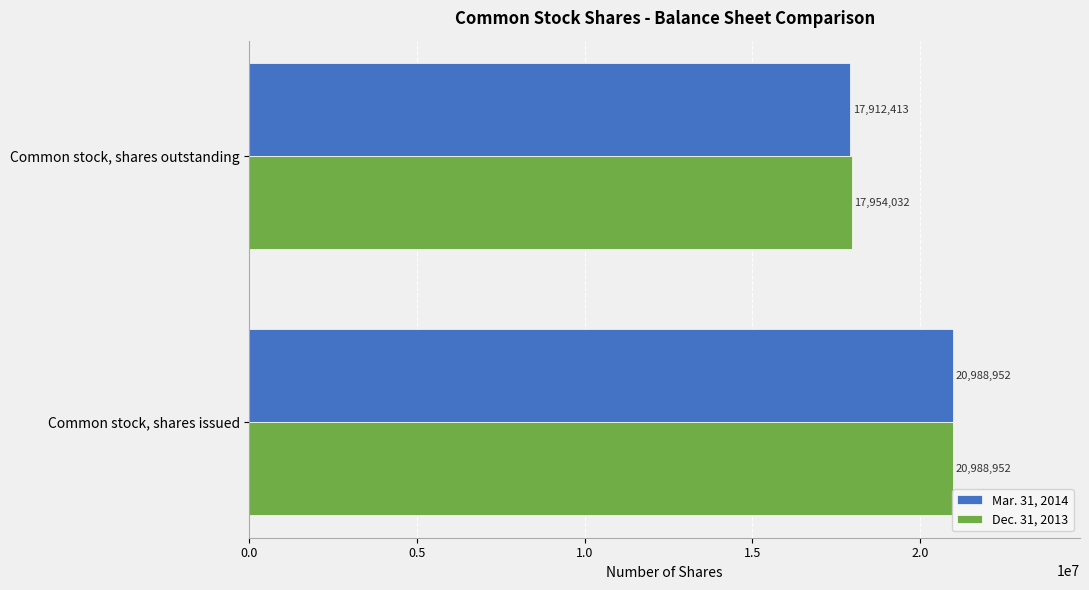

Count the Mar. 31, 2014 values in the range 17912413 to 20988952.

2